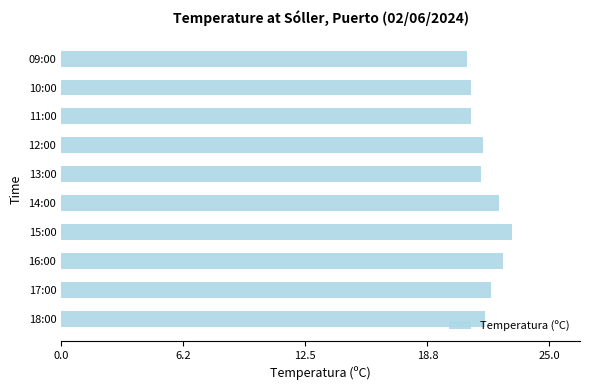

How many categories are shown in the chart?

10